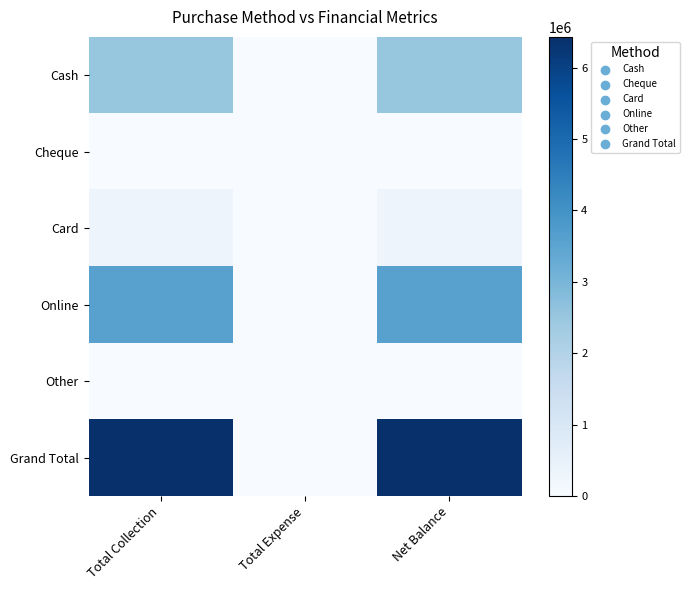

Which label corresponds to the smallest value in the chart?

Total Collection